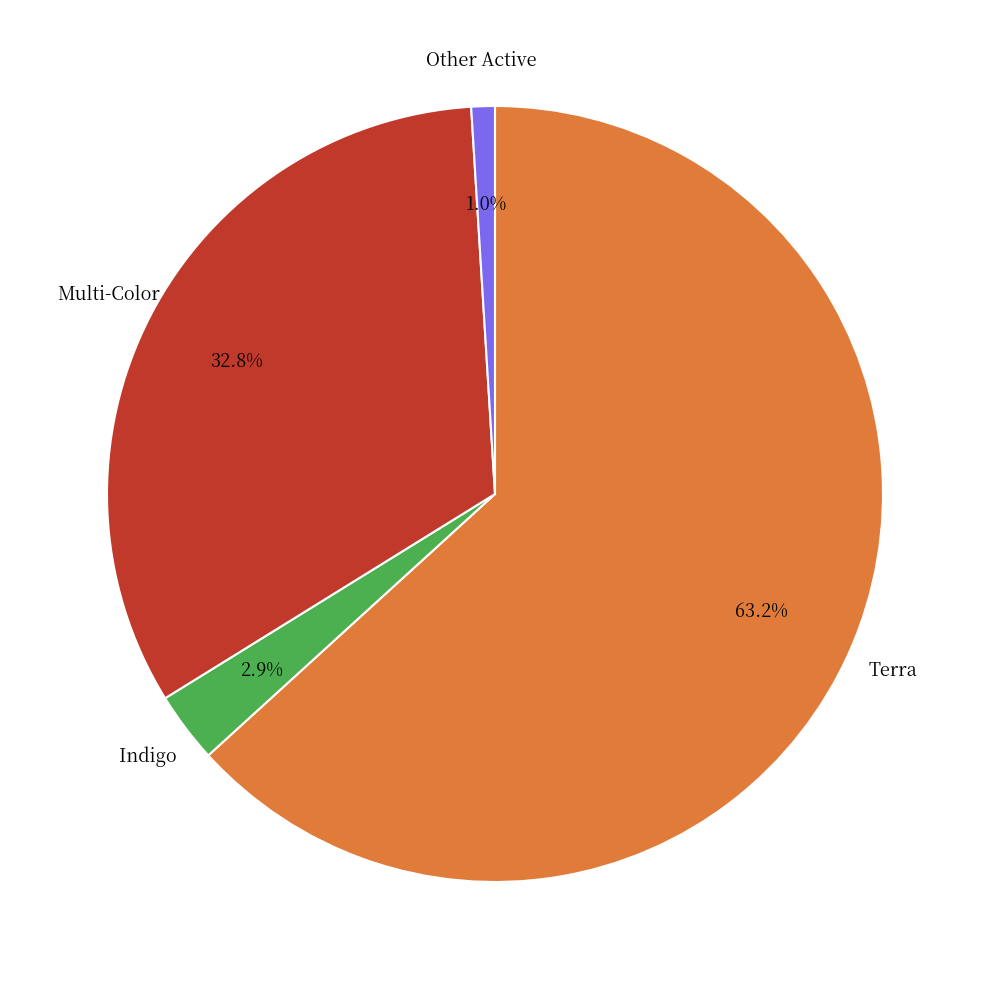

How many slices are in this pie chart?

4